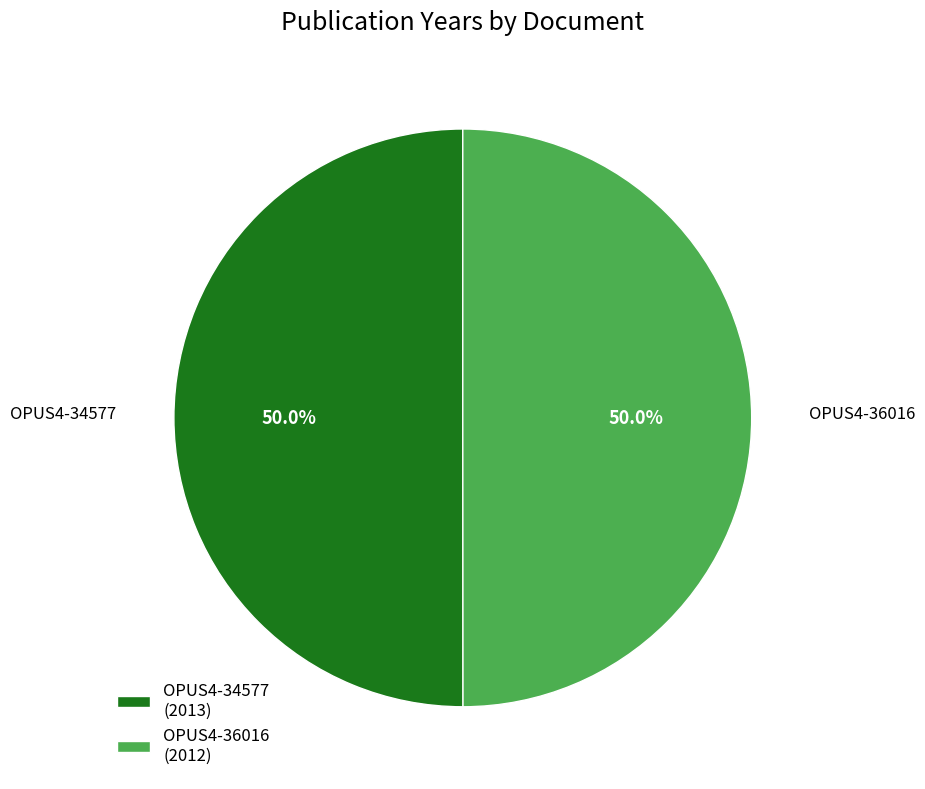

Do OPUS4-36016 (2012) and OPUS4-34577 (2013) together represent more than half of the pie?

Yes